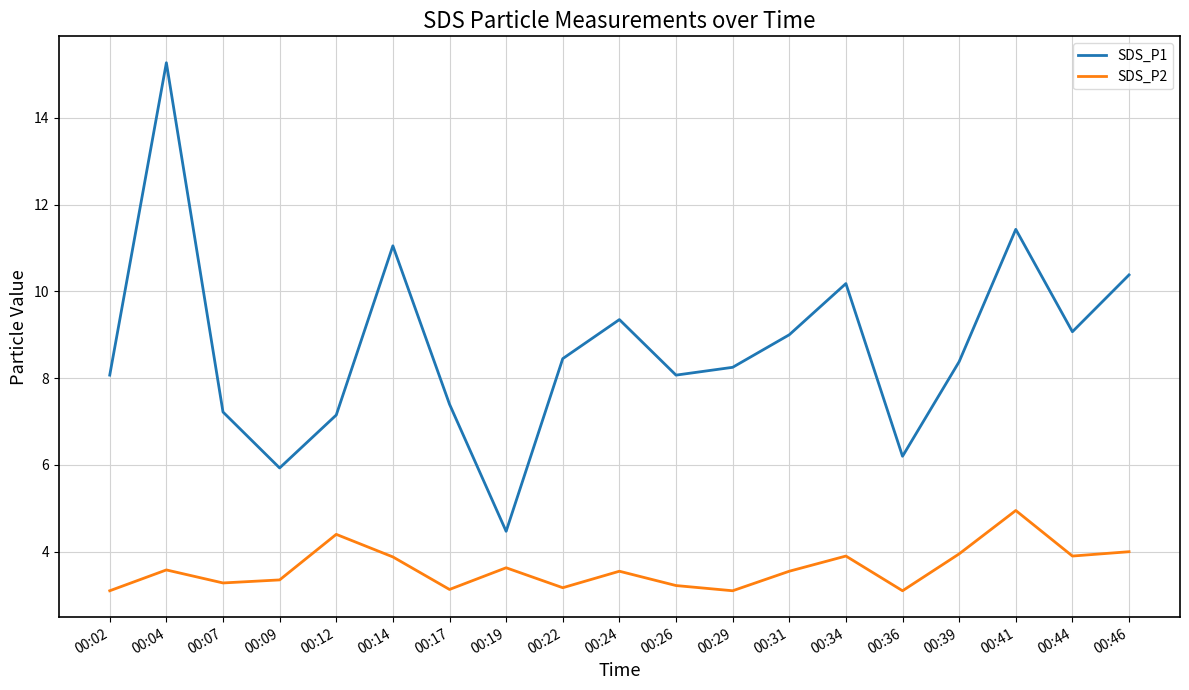

True or false: SDS_P1 and SDS_P2 cross at least once.

False